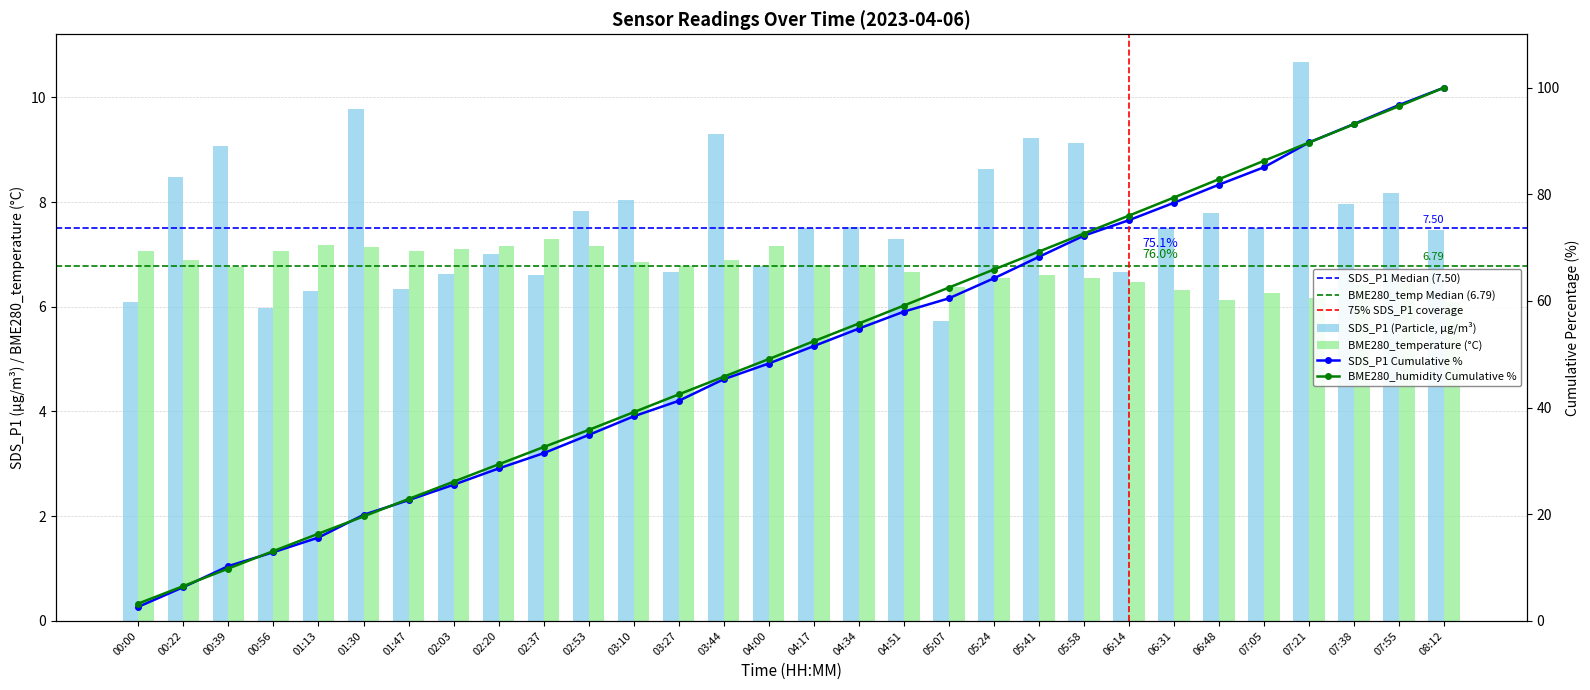

Rank the series at 00:22 from lowest to highest value.

BME280_temperature, SDS_P1